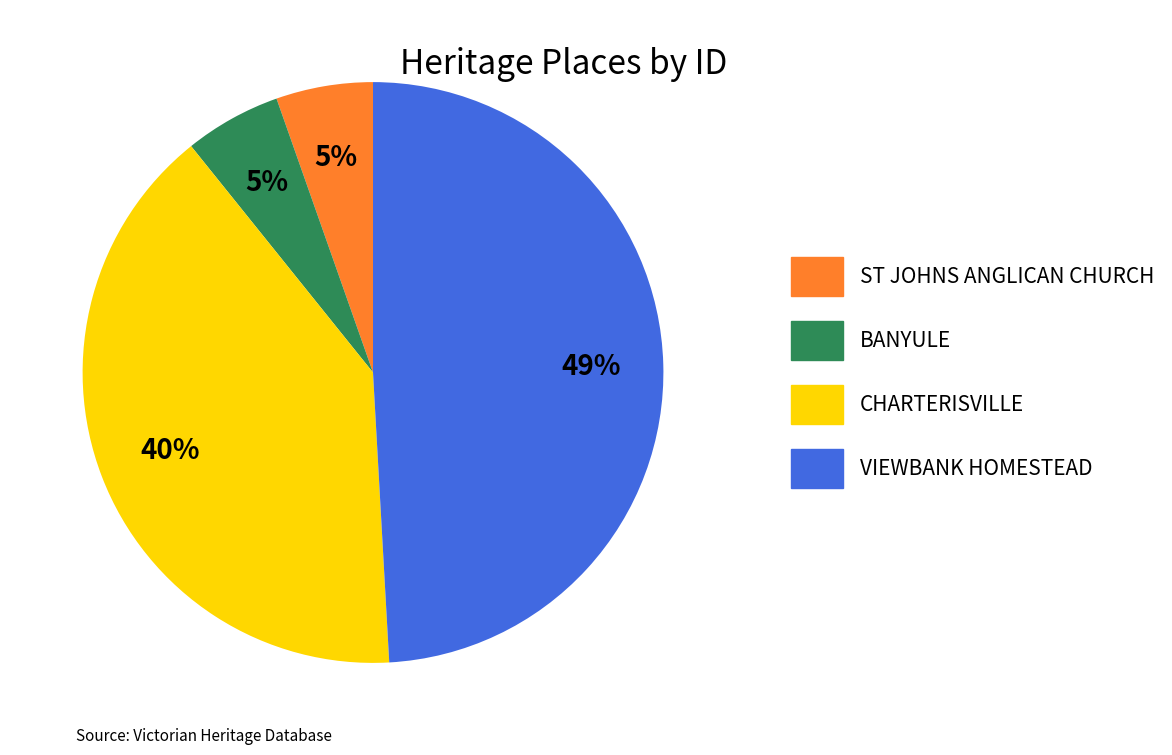

Count the number of slices in the pie.

4